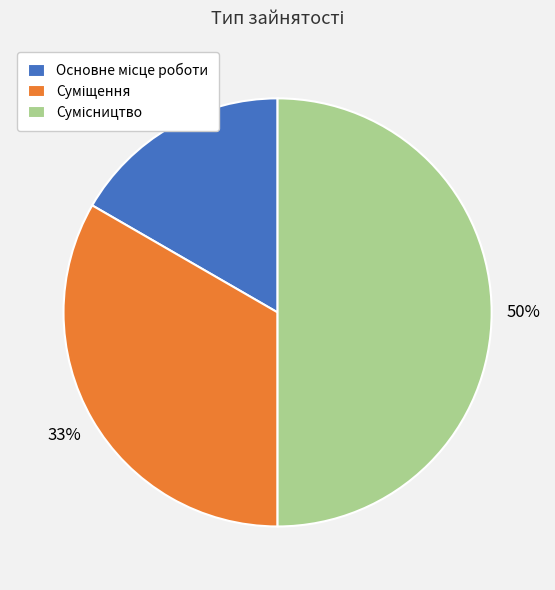

To the nearest percent, what is the average slice percentage?

33%